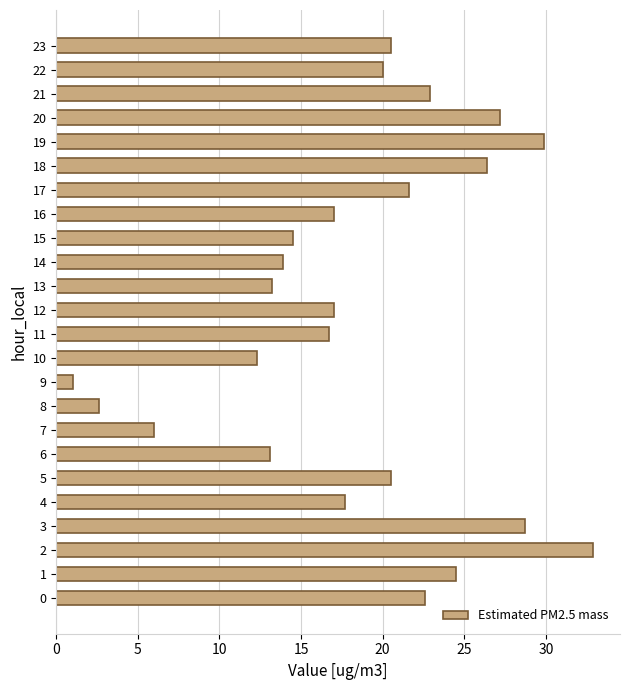

What is the difference between the maximum and minimum values?

31.9